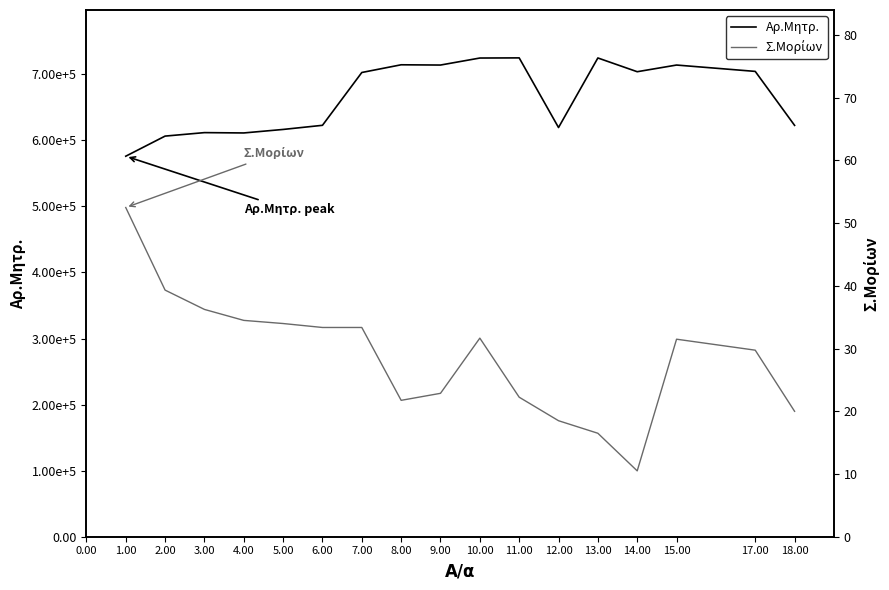

What are all the series names shown in the legend?

Αρ.Μητρ., Σ.Μορίων